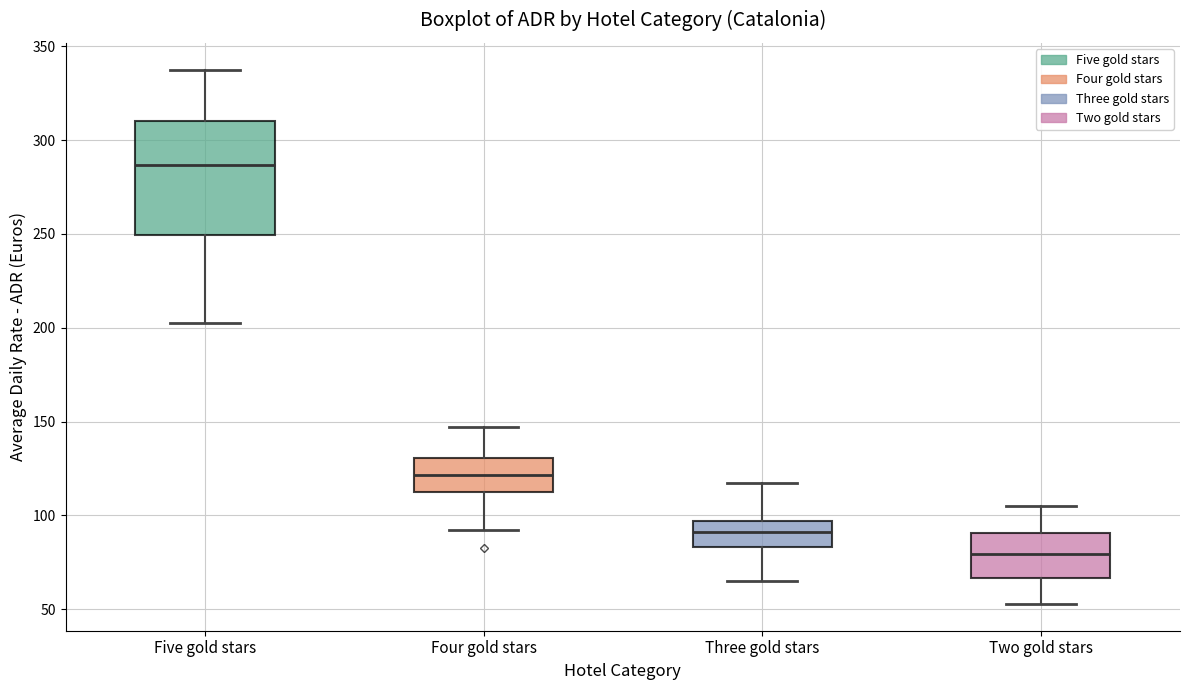

Which box is the tallest, from its lower edge to its upper edge?

Five gold stars